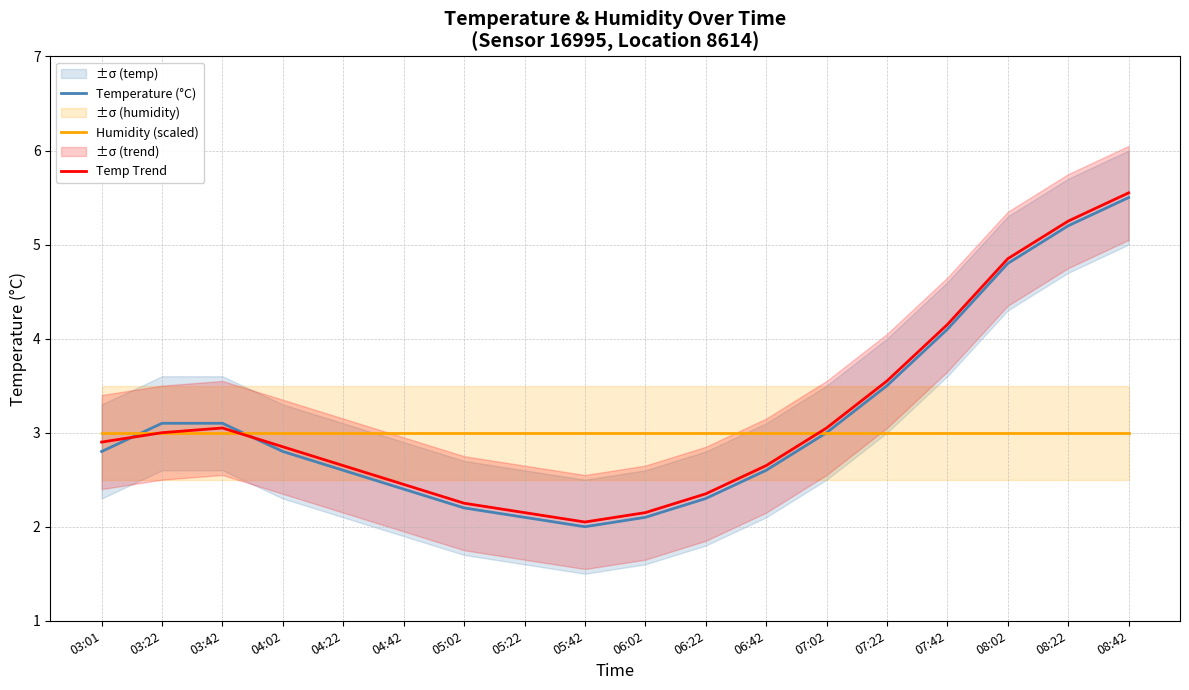

What is the highest value of the Temp Trend series?

5.5